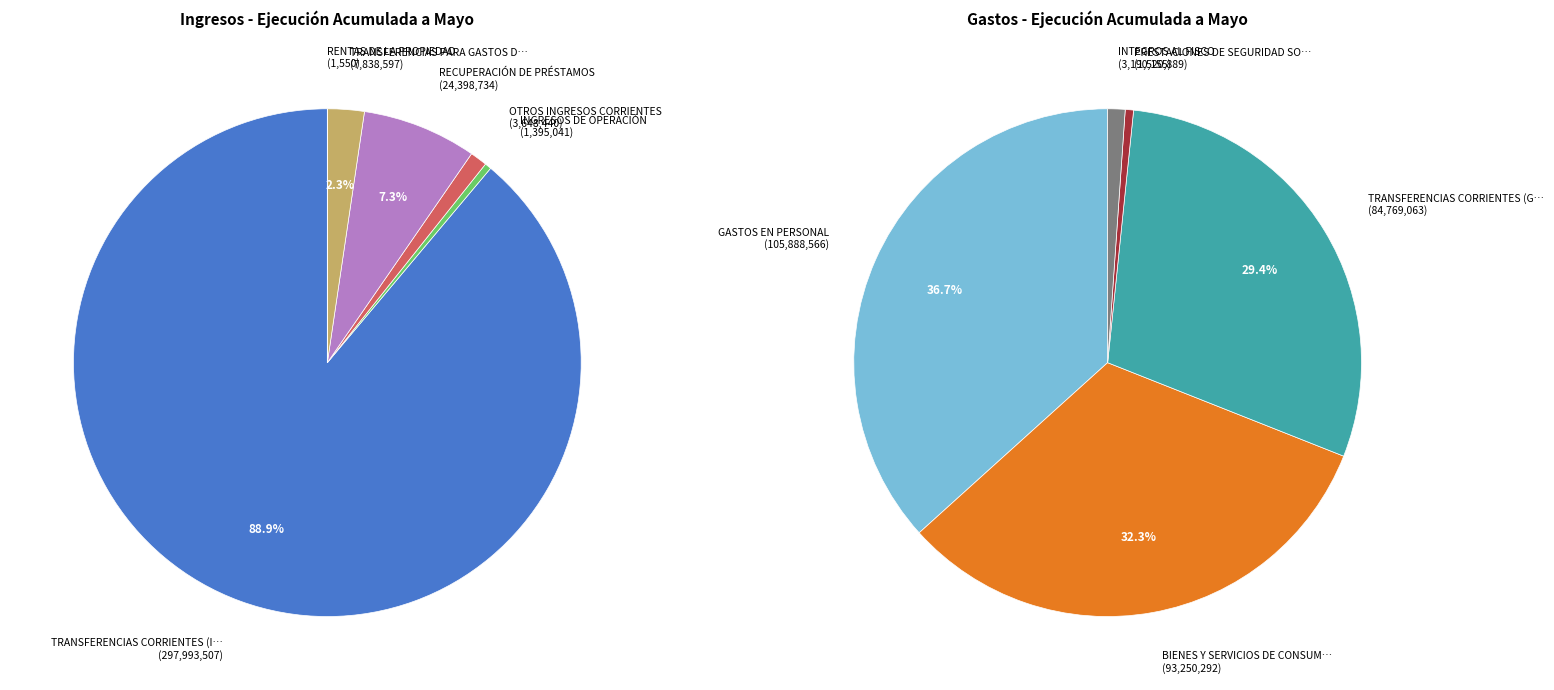

What is the smallest slice in the pie chart?

RENTAS DE LA PROPIEDAD